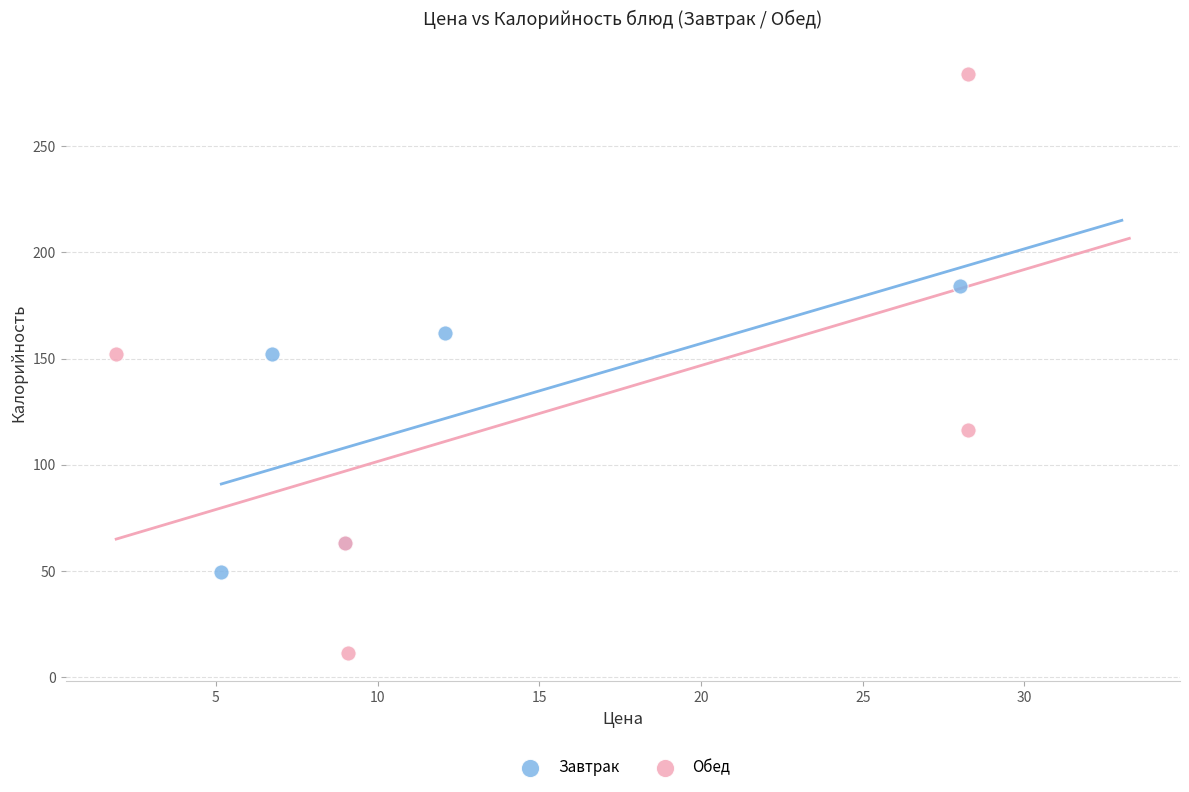

Which series reaches the maximum Y coordinate?

Обед